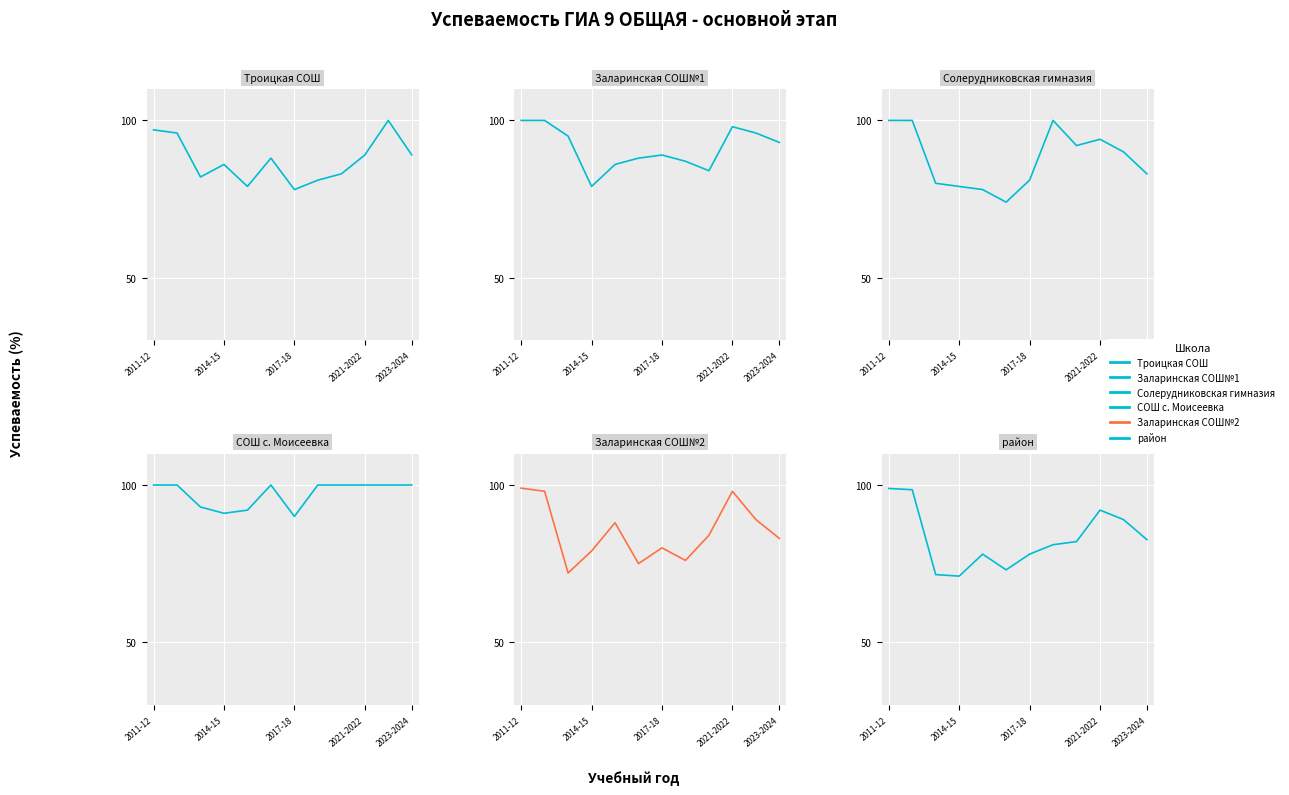

What are all the series names shown in the legend?

Троицкая СОШ, Заларинская СОШ№1, Солерудниковская гимназия, СОШ с. Моисеевка, Заларинская СОШ№2, район